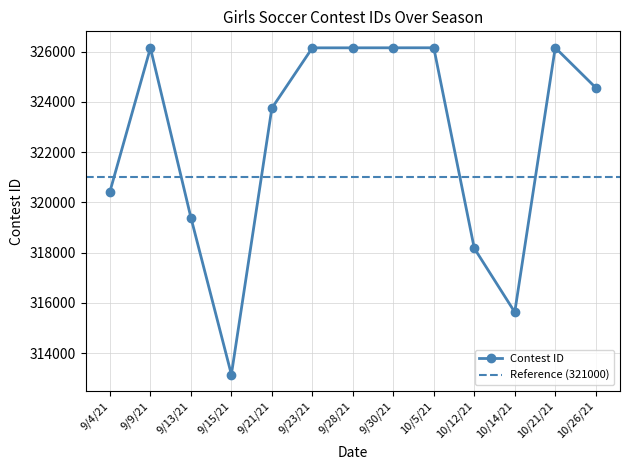

How many values are below 324566?

6